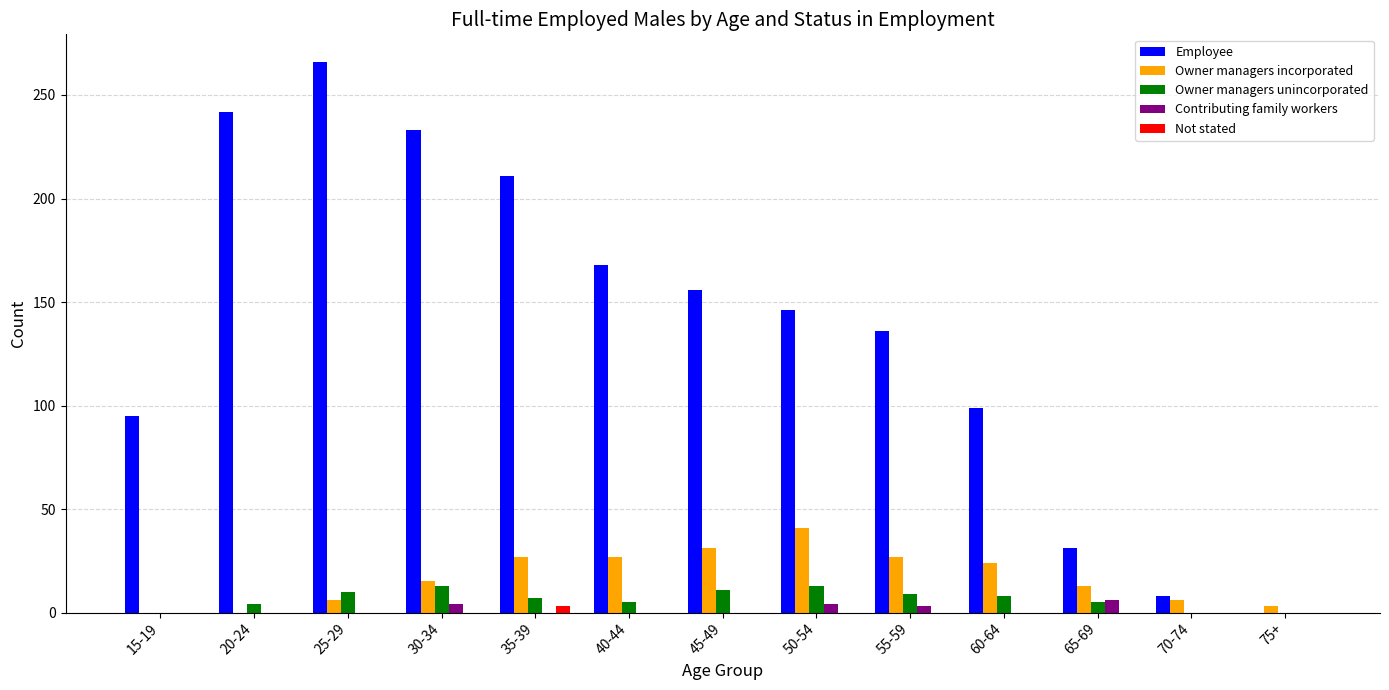

How many groups of bars are there?

13